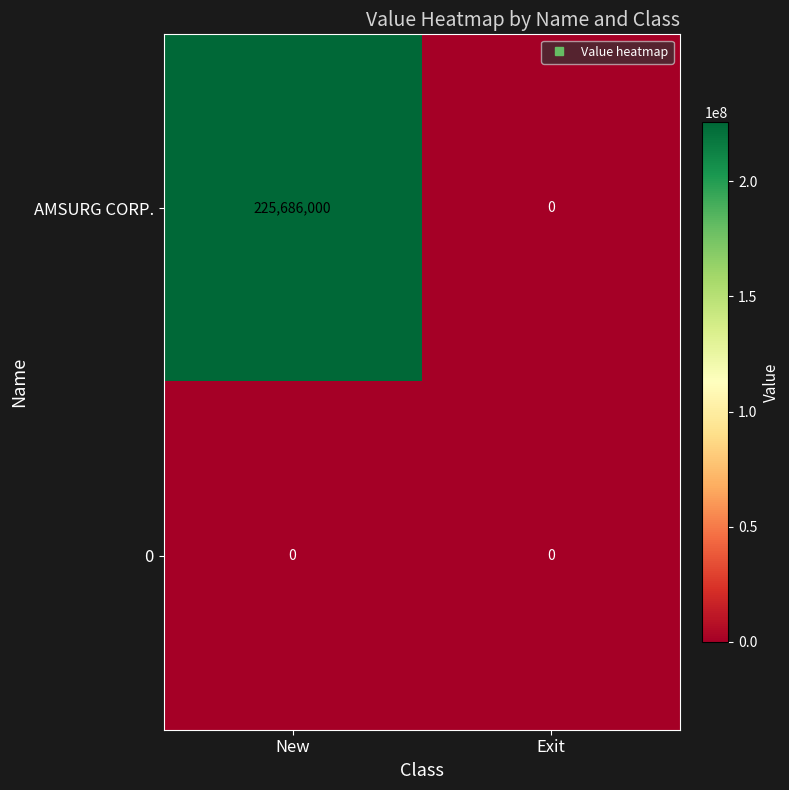

Which series has the widest spread of values?

AMSURG CORP.